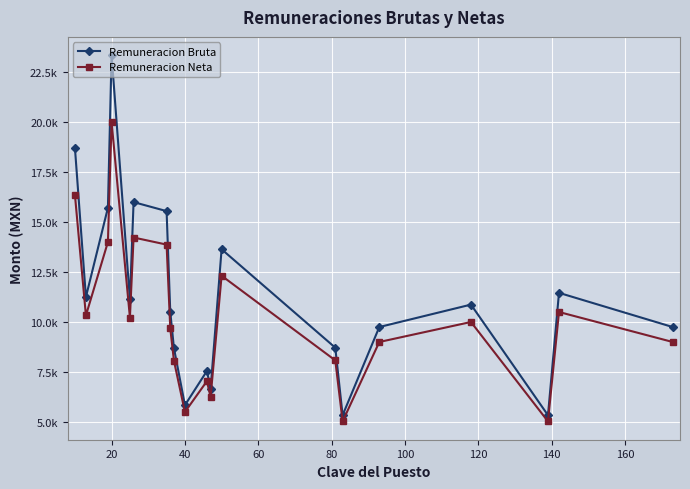

Rank the series by their average value, from highest to lowest.

Remuneracion Bruta, Remuneracion Neta